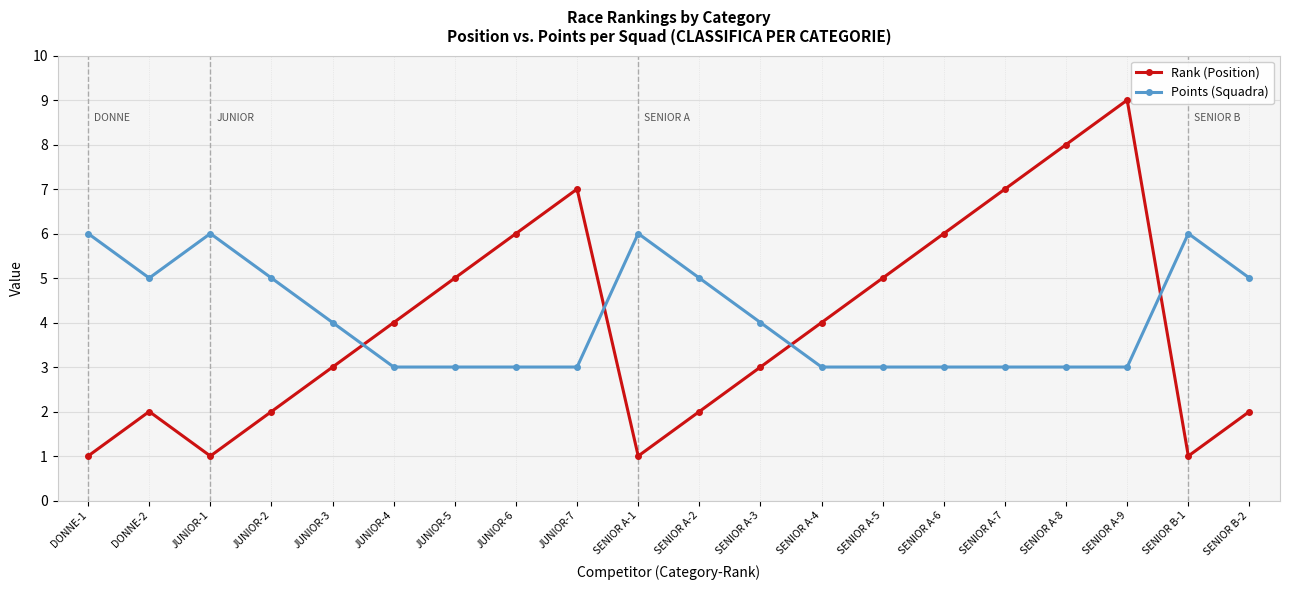

How many lines are shown in the chart?

2